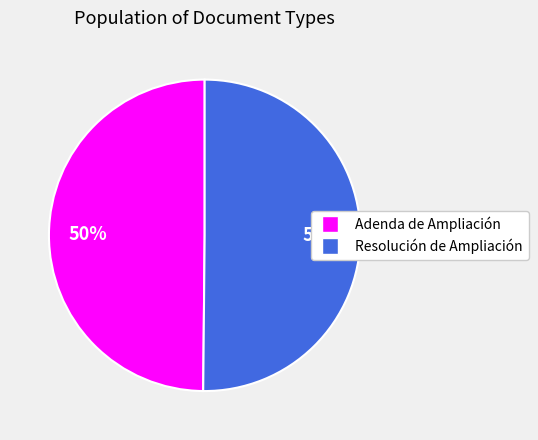

True or false: Adenda de Ampliación accounts for 38% of the total.

False